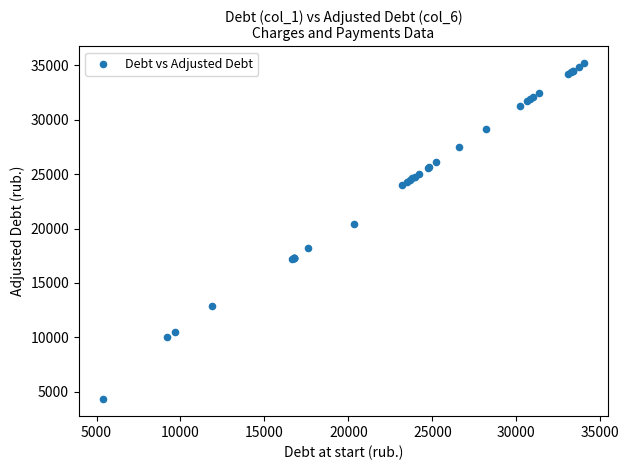

What Y value in the scatter plot is closest to 19750?

20379.1